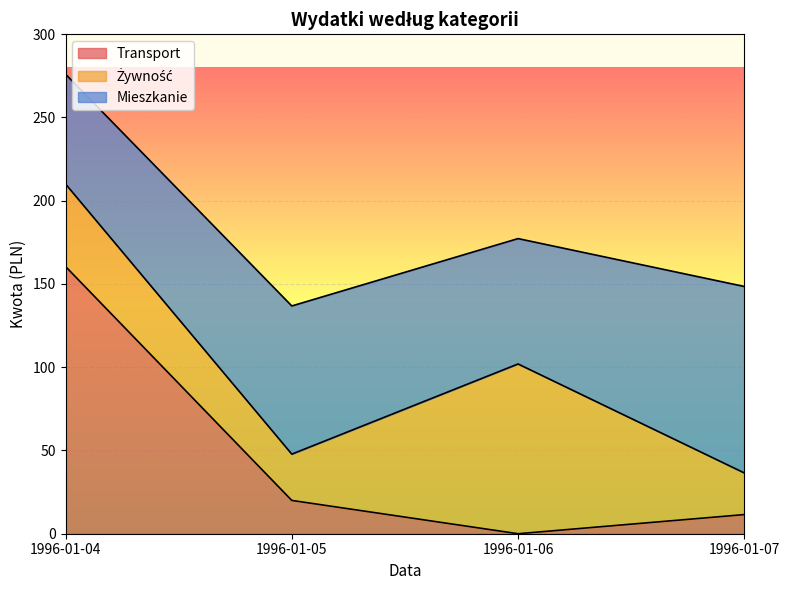

What is the spread (max minus min) of values at 1996-01-05?

69.0